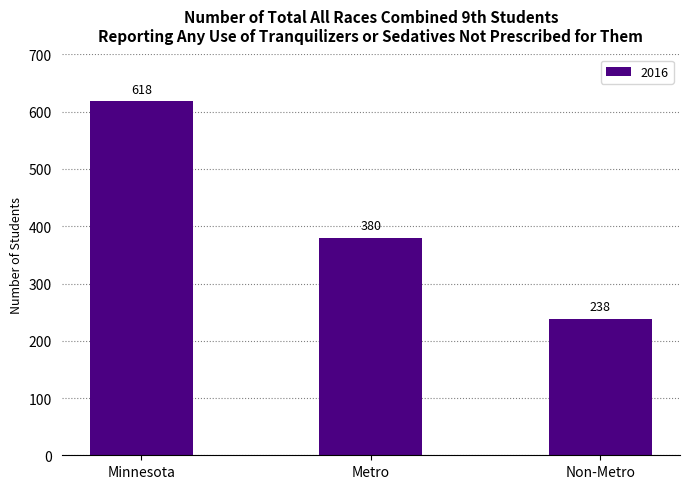

What is the sum of the values at Minnesota and Metro?

998